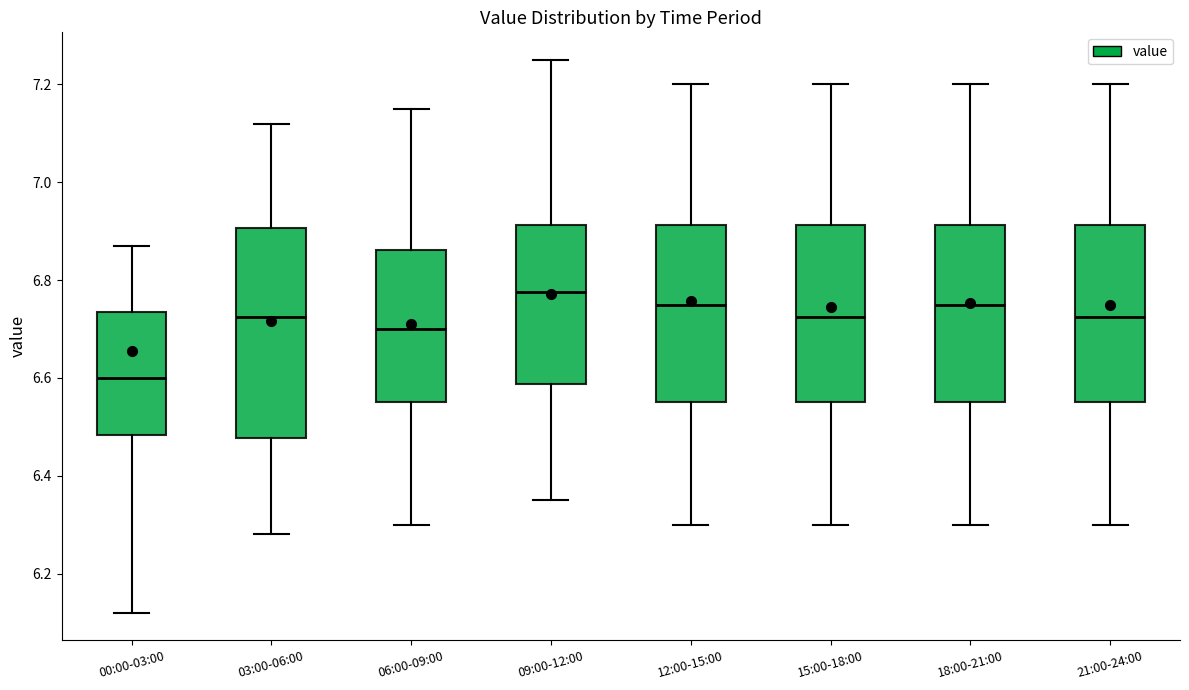

Which box has the highest median line?

09:00-12:00